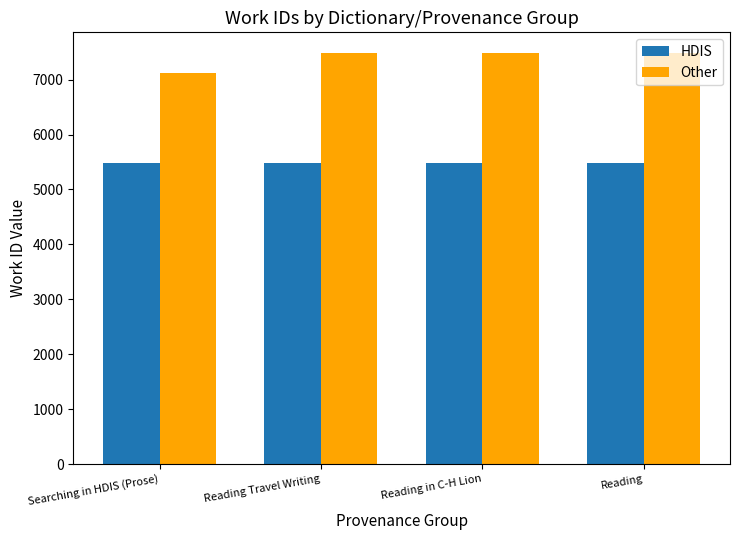

True or false: Other has a value of 7121 at Searching in HDIS (Prose).

True